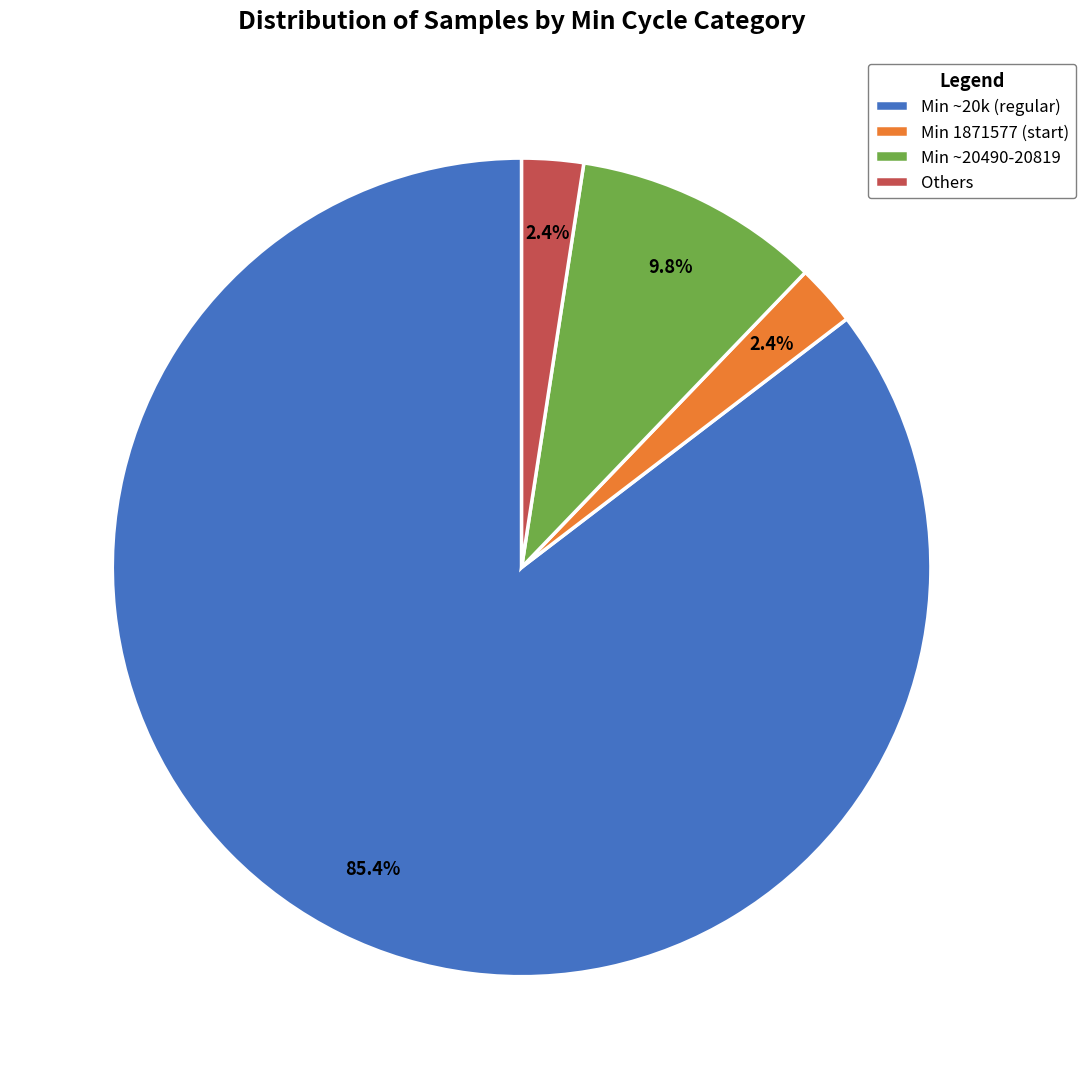

How many slices are in this pie chart?

4